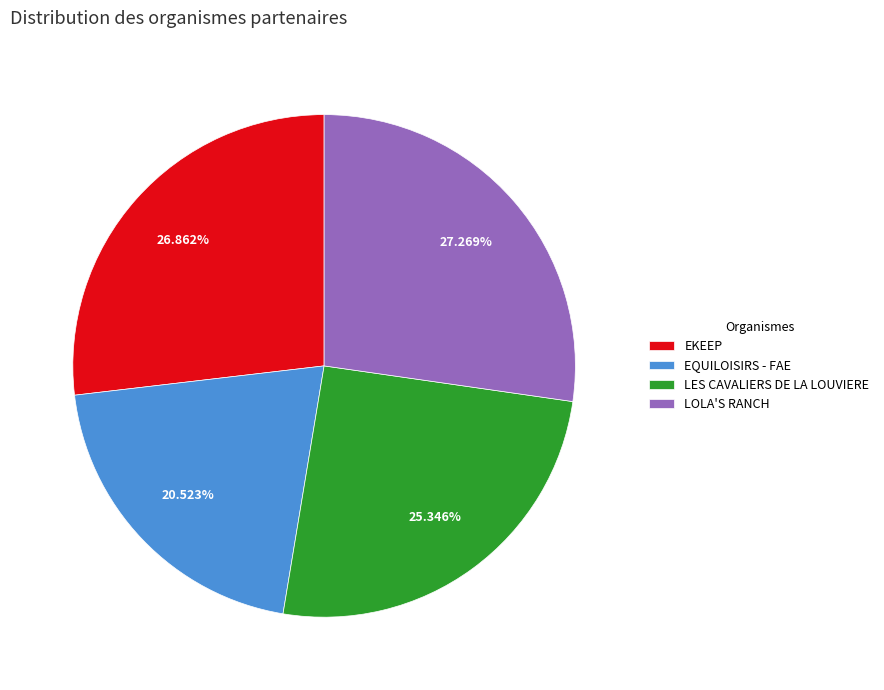

To the nearest percent, what is the difference between the EKEEP and LES CAVALIERS DE LA LOUVIERE slice percentages?

2%